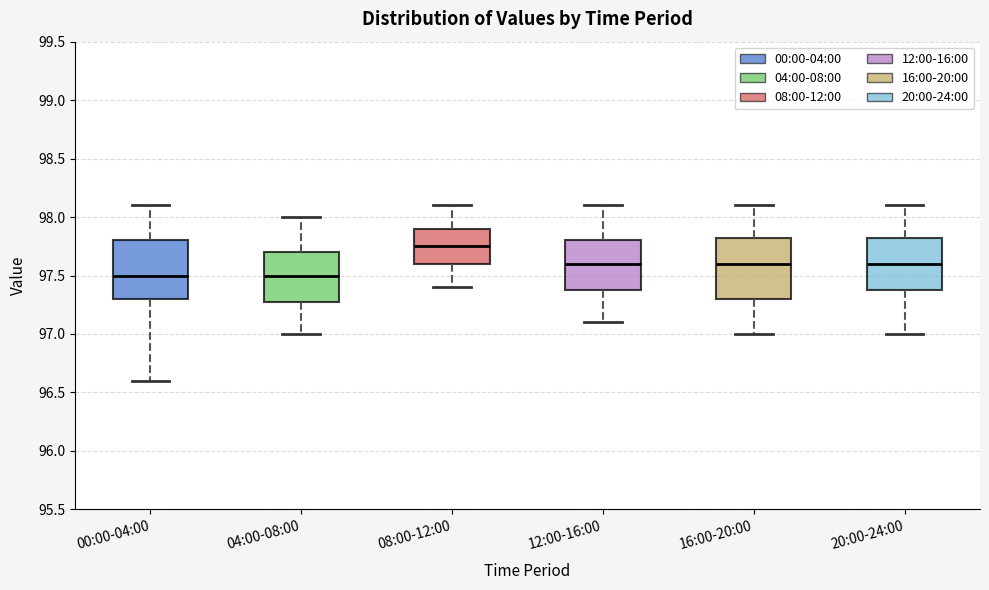

Reading left to right, read every box against the y-axis: the position of its median line, the range the box covers, and the ends of its whiskers. The values are not printed on the chart, so give them approximately, as read against the axis.

00:00-04:00: median 97.50, box 97.30 to 97.80, whiskers 96.60 to 98.10
04:00-08:00: median 97.50, box 97.30 to 97.70, whiskers 97.00 to 98.00
08:00-12:00: median 97.75, box 97.60 to 97.90, whiskers 97.40 to 98.10
12:00-16:00: median 97.60, box 97.40 to 97.80, whiskers 97.10 to 98.10
16:00-20:00: median 97.60, box 97.30 to 97.85, whiskers 97.00 to 98.10
20:00-24:00: median 97.60, box 97.40 to 97.85, whiskers 97.00 to 98.10